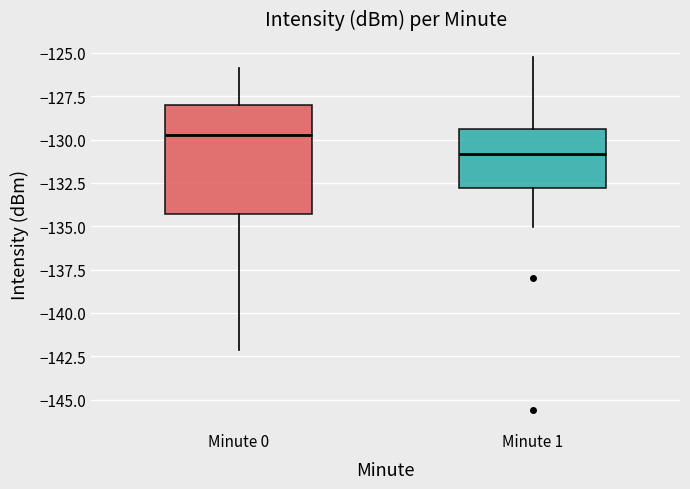

Reading left to right, read every box against the y-axis: the position of its median line, the range the box covers, and the ends of its whiskers. The values are not printed on the chart, so give them approximately, as read against the axis.

Minute 0: median -130.0, box -134.5 to -128.0, whiskers -142.0 to -126.0
Minute 1: median -131.0, box -133.0 to -129.5, whiskers -135.0 to -125.0